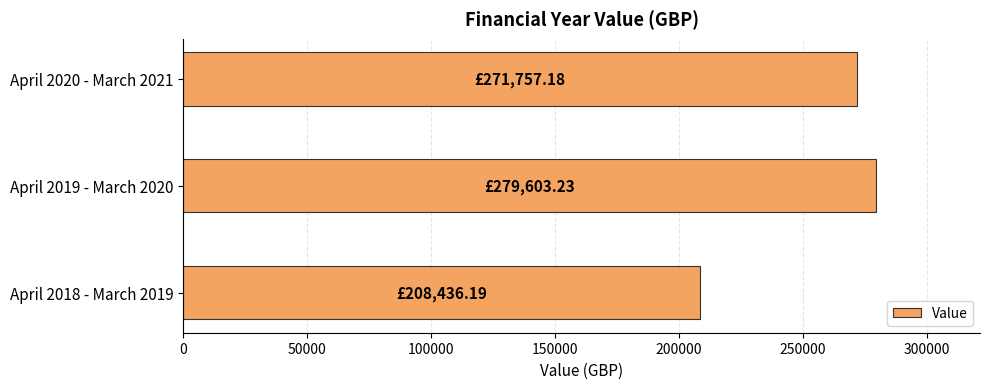

What is the ratio of the value at April 2018 - March 2019 to the value at April 2019 - March 2020?

0.7